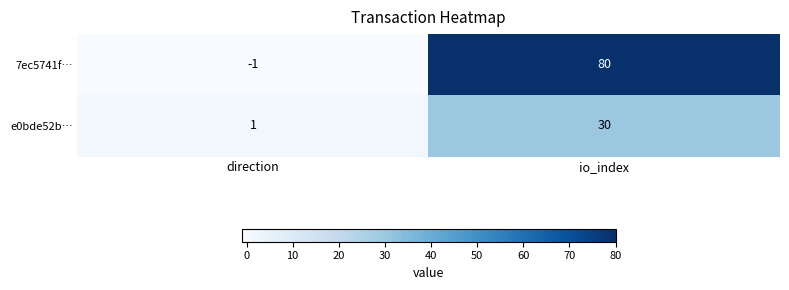

At which category is the sum across all series the highest?

io_index